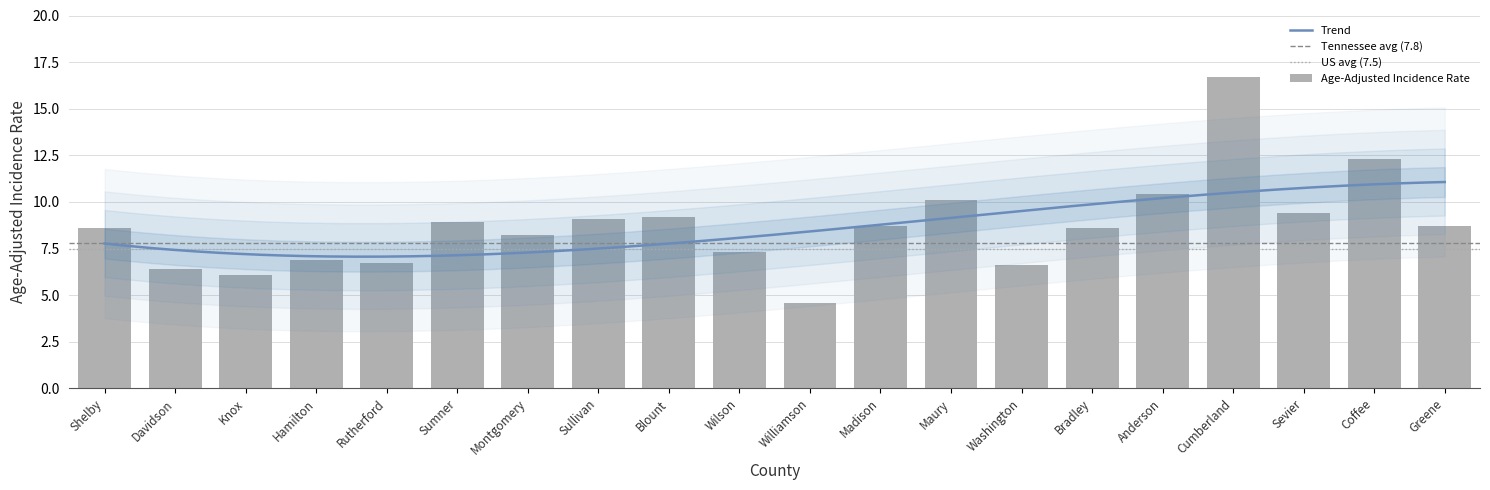

What is the label of the 5th bar from the left?

Rutherford